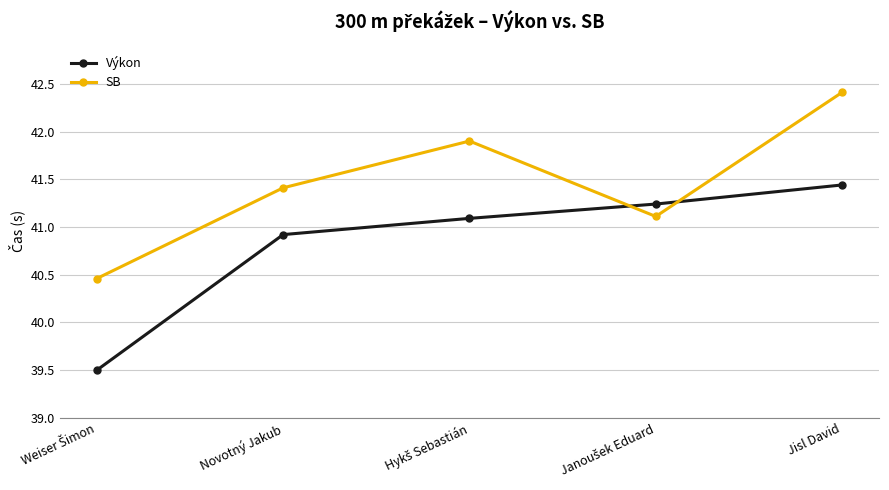

What is the maximum value for SB?

42.4